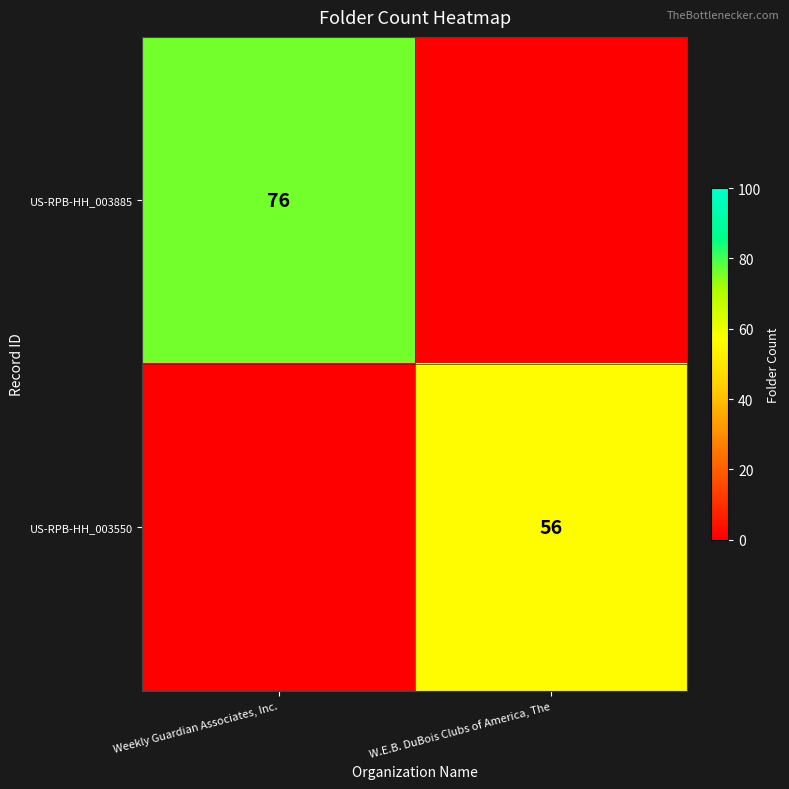

Is it true that US-RPB-HH_003885 equals 134 at Weekly Guardian Associates, Inc.?

False